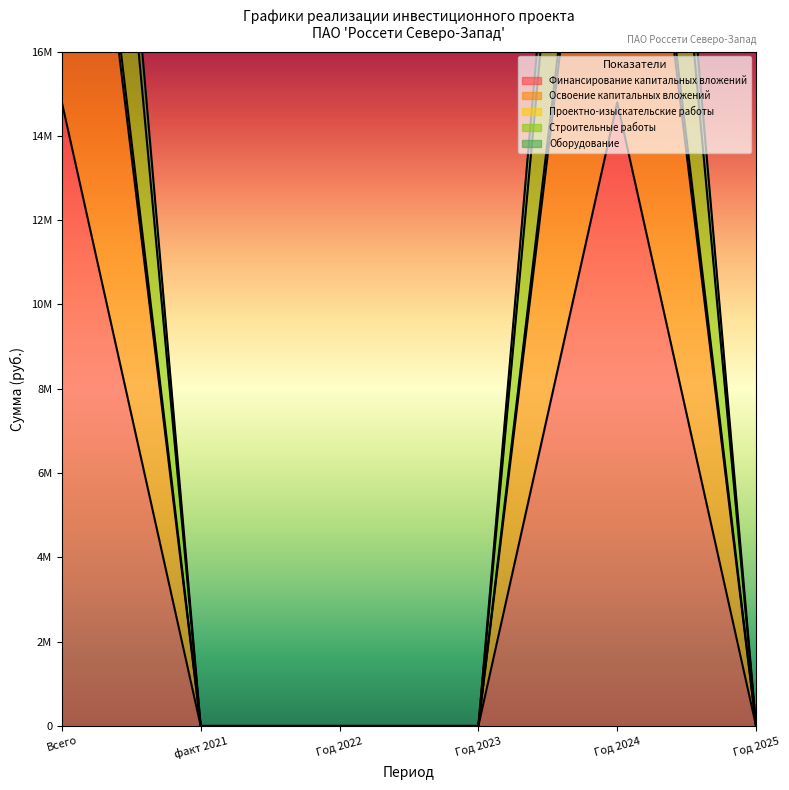

Where is the first local maximum for Освоение капитальных вложений?

Год 2024